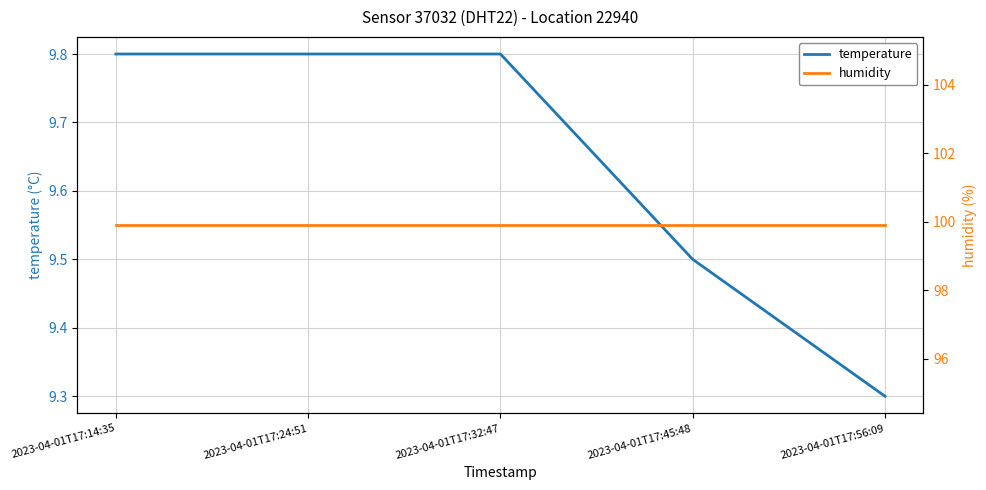

How many distinct data groups are displayed?

2